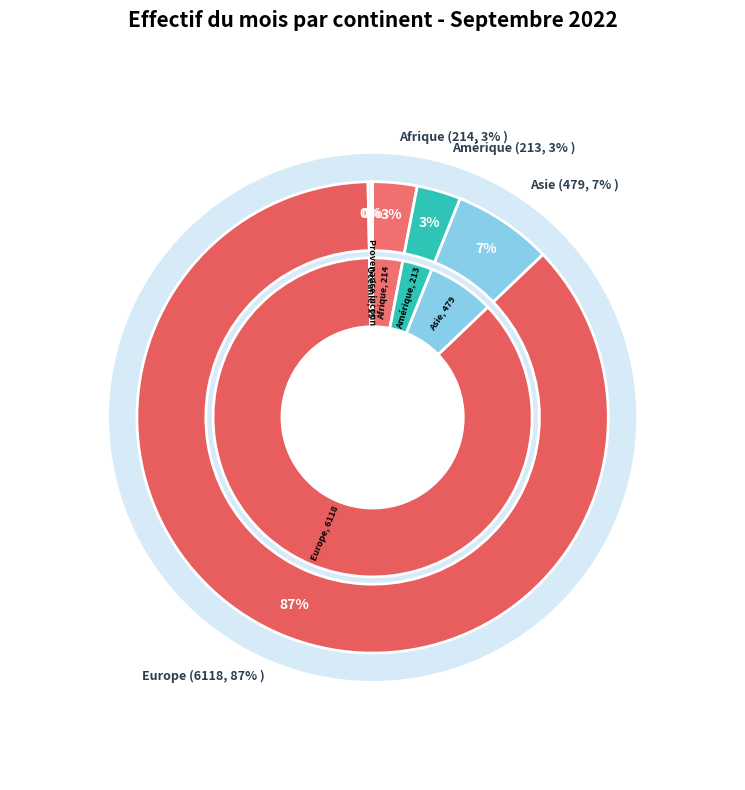

True or false: Europe accounts for 87% of the total.

True